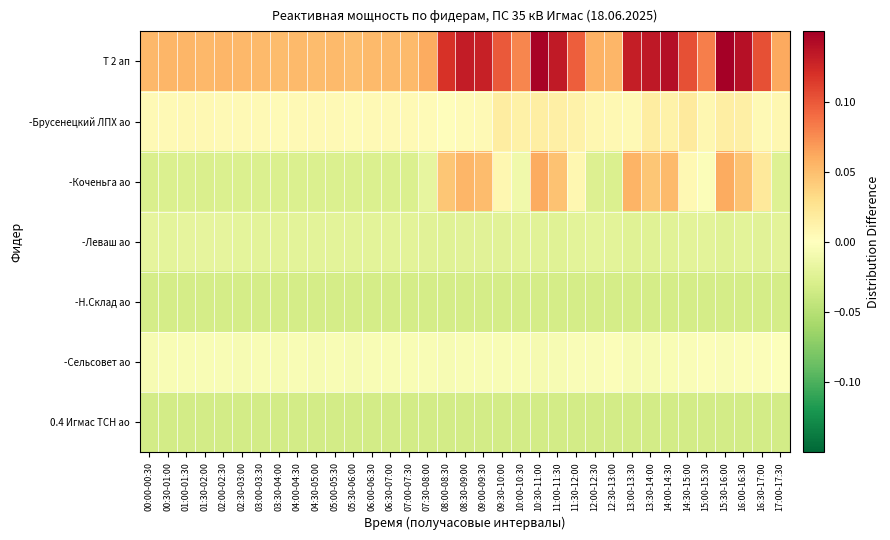

Reading right to left, transcribe all the data shown in this chart.

Т 2 ап: 17:00-17:30=0.1	16:30-17:00=0.1	16:00-16:30=0.1	15:30-16:00=0.1	15:00-15:30=0.1	14:30-15:00=0.1	14:00-14:30=0.1	13:30-14:00=0.1	13:00-13:30=0.1	12:30-13:00=0.1	12:00-12:30=0.1	11:30-12:00=0.1	11:00-11:30=0.1	10:30-11:00=0.1	10:00-10:30=0.1	09:30-10:00=0.1	09:00-09:30=0.1	08:30-09:00=0.1	08:00-08:30=0.1	07:30-08:00=0.1	07:00-07:30=0.1	06:30-07:00=0.1	06:00-06:30=0.1	05:30-06:00=0.1	05:00-05:30=0.1	04:30-05:00=0.1	04:00-04:30=0.1	03:30-04:00=0.1	03:00-03:30=0.1	02:30-03:00=0.1	02:00-02:30=0.1	01:30-02:00=0.1	01:00-01:30=0.1	00:30-01:00=0.1	00:00-00:30=0.1
-Брусенецкий ЛПХ ао: 17:00-17:30=0.0	16:30-17:00=0.0	16:00-16:30=0.0	15:30-16:00=0.0	15:00-15:30=0.0	14:30-15:00=0.0	14:00-14:30=0.0	13:30-14:00=0.0	13:00-13:30=0.0	12:30-13:00=0.0	12:00-12:30=0.0	11:30-12:00=0.0	11:00-11:30=0.0	10:30-11:00=0.0	10:00-10:30=0.0	09:30-10:00=0.0	09:00-09:30=0.0	08:30-09:00=0.0	08:00-08:30=0.0	07:30-08:00=0.0	07:00-07:30=0.0	06:30-07:00=0.0	06:00-06:30=0.0	05:30-06:00=0.0	05:00-05:30=0.0	04:30-05:00=0.0	04:00-04:30=0.0	03:30-04:00=0.0	03:00-03:30=0.0	02:30-03:00=0.0	02:00-02:30=0.0	01:30-02:00=0.0	01:00-01:30=0.0	00:30-01:00=0.0	00:00-00:30=0.0
-Коченьга ао: 17:00-17:30=-0.0	16:30-17:00=0.0	16:00-16:30=0.0	15:30-16:00=0.1	15:00-15:30=-0.0	14:30-15:00=0.0	14:00-14:30=0.1	13:30-14:00=0.0	13:00-13:30=0.1	12:30-13:00=-0.0	12:00-12:30=-0.0	11:30-12:00=0.0	11:00-11:30=0.0	10:30-11:00=0.1	10:00-10:30=-0.0	09:30-10:00=0.0	09:00-09:30=0.1	08:30-09:00=0.1	08:00-08:30=0.0	07:30-08:00=-0.0	07:00-07:30=-0.0	06:30-07:00=-0.0	06:00-06:30=-0.0	05:30-06:00=-0.0	05:00-05:30=-0.0	04:30-05:00=-0.0	04:00-04:30=-0.0	03:30-04:00=-0.0	03:00-03:30=-0.0	02:30-03:00=-0.0	02:00-02:30=-0.0	01:30-02:00=-0.0	01:00-01:30=-0.0	00:30-01:00=-0.0	00:00-00:30=-0.0
-Леваш ао: 17:00-17:30=-0.0	16:30-17:00=-0.0	16:00-16:30=-0.0	15:30-16:00=-0.0	15:00-15:30=-0.0	14:30-15:00=-0.0	14:00-14:30=-0.0	13:30-14:00=-0.0	13:00-13:30=-0.0	12:30-13:00=-0.0	12:00-12:30=-0.0	11:30-12:00=-0.0	11:00-11:30=-0.0	10:30-11:00=-0.0	10:00-10:30=-0.0	09:30-10:00=-0.0	09:00-09:30=-0.0	08:30-09:00=-0.0	08:00-08:30=-0.0	07:30-08:00=-0.0	07:00-07:30=-0.0	06:30-07:00=-0.0	06:00-06:30=-0.0	05:30-06:00=-0.0	05:00-05:30=-0.0	04:30-05:00=-0.0	04:00-04:30=-0.0	03:30-04:00=-0.0	03:00-03:30=-0.0	02:30-03:00=-0.0	02:00-02:30=-0.0	01:30-02:00=-0.0	01:00-01:30=-0.0	00:30-01:00=-0.0	00:00-00:30=-0.0
-Н.Склад ао: 17:00-17:30=-0.0	16:30-17:00=-0.0	16:00-16:30=-0.0	15:30-16:00=-0.0	15:00-15:30=-0.0	14:30-15:00=-0.0	14:00-14:30=-0.0	13:30-14:00=-0.0	13:00-13:30=-0.0	12:30-13:00=-0.0	12:00-12:30=-0.0	11:30-12:00=-0.0	11:00-11:30=-0.0	10:30-11:00=-0.0	10:00-10:30=-0.0	09:30-10:00=-0.0	09:00-09:30=-0.0	08:30-09:00=-0.0	08:00-08:30=-0.0	07:30-08:00=-0.0	07:00-07:30=-0.0	06:30-07:00=-0.0	06:00-06:30=-0.0	05:30-06:00=-0.0	05:00-05:30=-0.0	04:30-05:00=-0.0	04:00-04:30=-0.0	03:30-04:00=-0.0	03:00-03:30=-0.0	02:30-03:00=-0.0	02:00-02:30=-0.0	01:30-02:00=-0.0	01:00-01:30=-0.0	00:30-01:00=-0.0	00:00-00:30=-0.0
-Сельсовет ао: 17:00-17:30=-0.0	16:30-17:00=-0.0	16:00-16:30=-0.0	15:30-16:00=-0.0	15:00-15:30=-0.0	14:30-15:00=-0.0	14:00-14:30=-0.0	13:30-14:00=-0.0	13:00-13:30=-0.0	12:30-13:00=-0.0	12:00-12:30=-0.0	11:30-12:00=-0.0	11:00-11:30=-0.0	10:30-11:00=-0.0	10:00-10:30=-0.0	09:30-10:00=-0.0	09:00-09:30=-0.0	08:30-09:00=-0.0	08:00-08:30=-0.0	07:30-08:00=-0.0	07:00-07:30=-0.0	06:30-07:00=-0.0	06:00-06:30=-0.0	05:30-06:00=-0.0	05:00-05:30=-0.0	04:30-05:00=-0.0	04:00-04:30=-0.0	03:30-04:00=-0.0	03:00-03:30=-0.0	02:30-03:00=-0.0	02:00-02:30=-0.0	01:30-02:00=-0.0	01:00-01:30=-0.0	00:30-01:00=-0.0	00:00-00:30=-0.0
0.4 Игмас ТСН ао: 17:00-17:30=-0.0	16:30-17:00=-0.0	16:00-16:30=-0.0	15:30-16:00=-0.0	15:00-15:30=-0.0	14:30-15:00=-0.0	14:00-14:30=-0.0	13:30-14:00=-0.0	13:00-13:30=-0.0	12:30-13:00=-0.0	12:00-12:30=-0.0	11:30-12:00=-0.0	11:00-11:30=-0.0	10:30-11:00=-0.0	10:00-10:30=-0.0	09:30-10:00=-0.0	09:00-09:30=-0.0	08:30-09:00=-0.0	08:00-08:30=-0.0	07:30-08:00=-0.0	07:00-07:30=-0.0	06:30-07:00=-0.0	06:00-06:30=-0.0	05:30-06:00=-0.0	05:00-05:30=-0.0	04:30-05:00=-0.0	04:00-04:30=-0.0	03:30-04:00=-0.0	03:00-03:30=-0.0	02:30-03:00=-0.0	02:00-02:30=-0.0	01:30-02:00=-0.0	01:00-01:30=-0.0	00:30-01:00=-0.0	00:00-00:30=-0.0